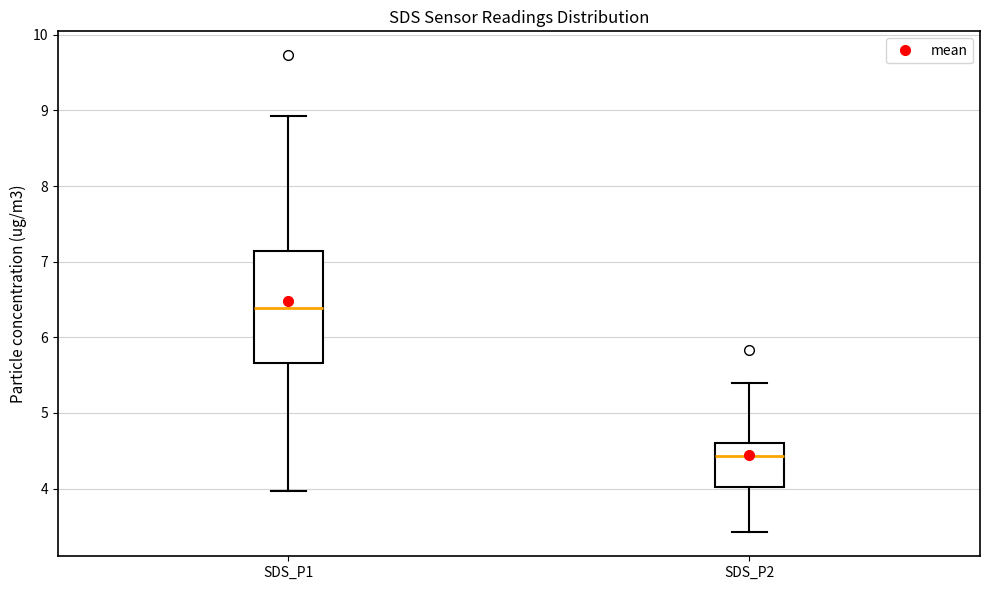

Reading left to right, transcribe this box plot: for each box, give where its median line is, the range the box spans, and where its two whiskers end, as read against the y-axis. The values are not printed on the chart, so give them approximately, as read against the axis.

SDS_P1: median 6.4, box 5.7 to 7.1, whiskers 4.0 to 8.9
SDS_P2: median 4.4, box 4.0 to 4.6, whiskers 3.4 to 5.4